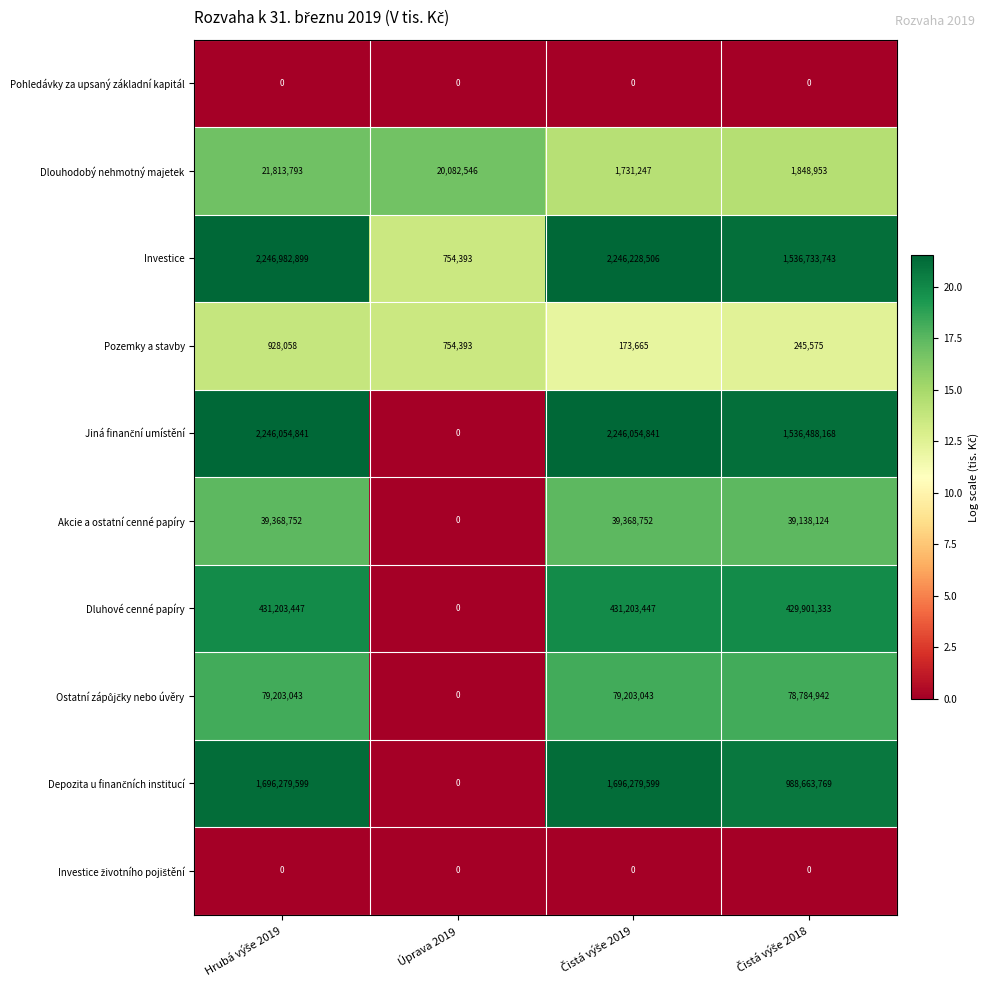

The value of Pohledávky za upsaný základní kapitál at Úprava 2019 is 0. True or false?

True